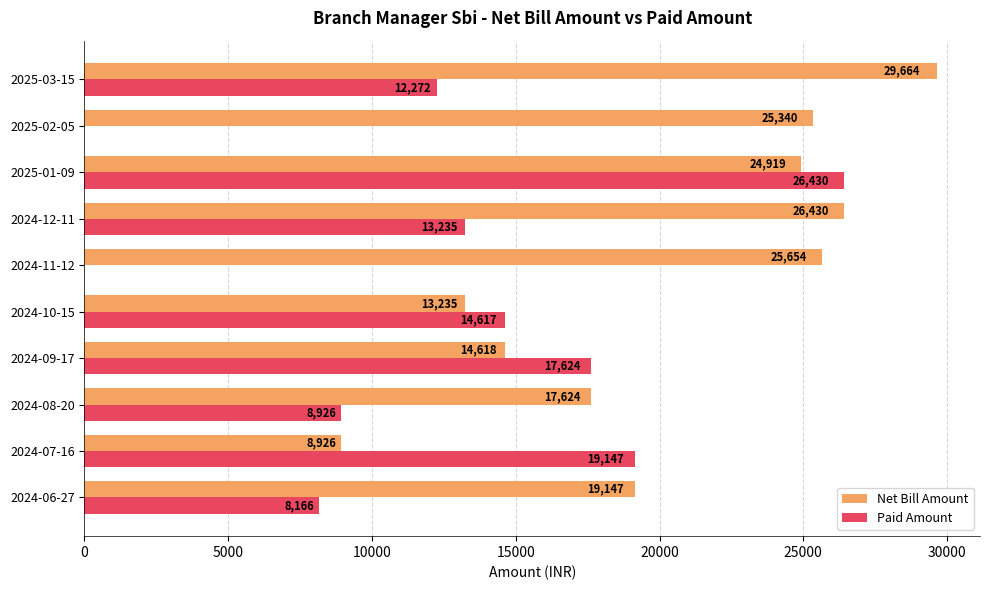

What is the maximum value shown in the chart?

29664